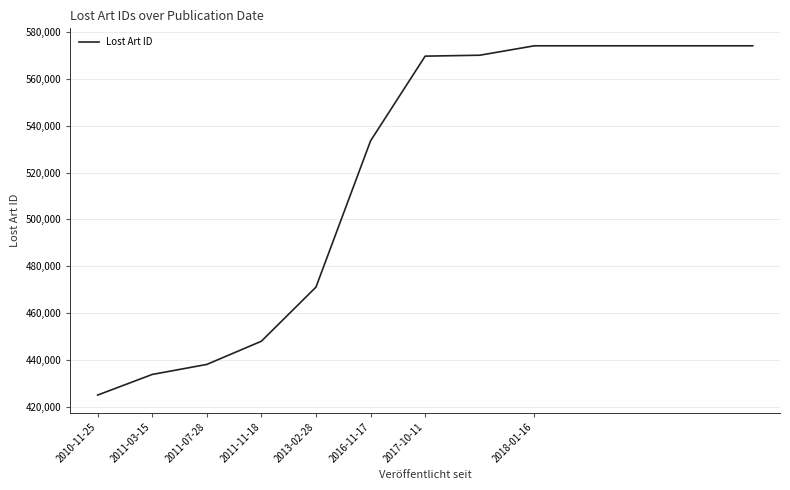

What is the smallest value displayed?

424921